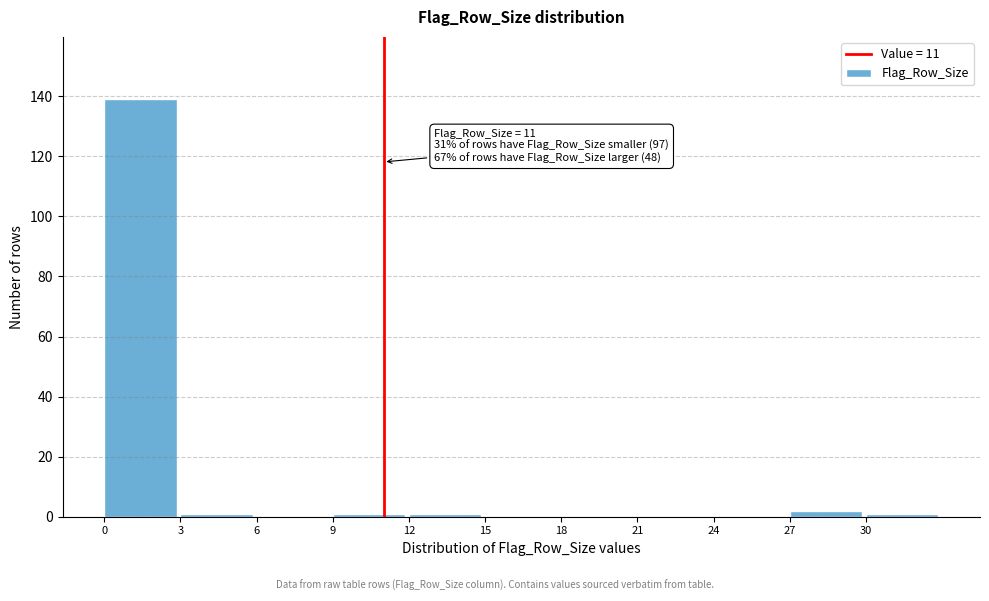

Over which range of the x-axis is the bar tallest?

0 to 3